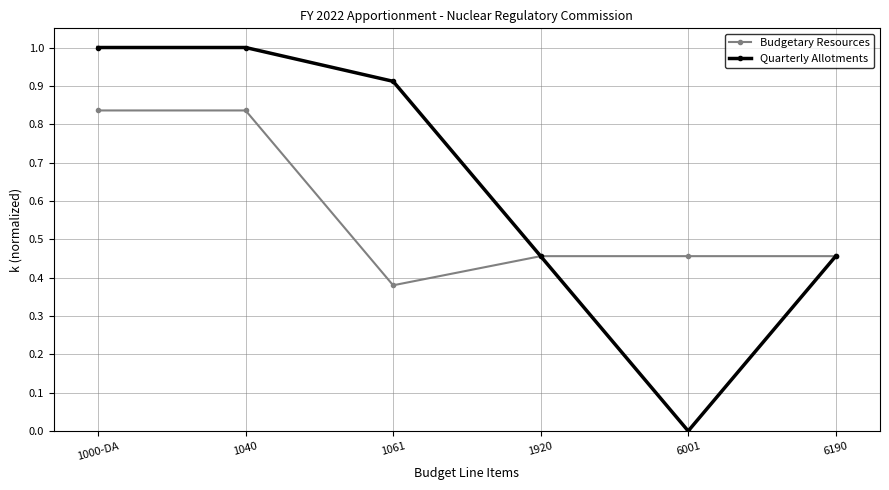

How many data points does each series have?

6